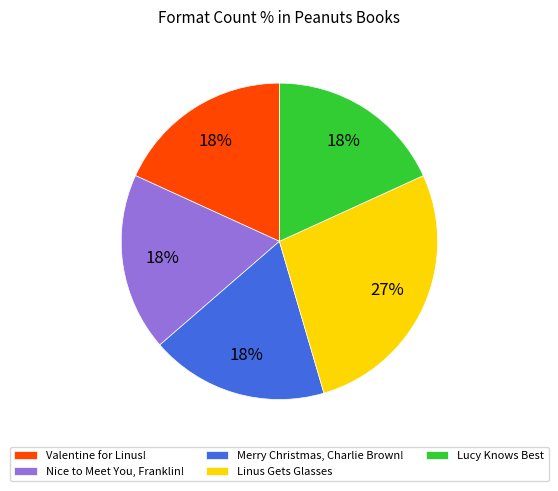

Approximately how many times larger is the value at Linus Gets Glasses compared to Valentine for Linus!?

1.5